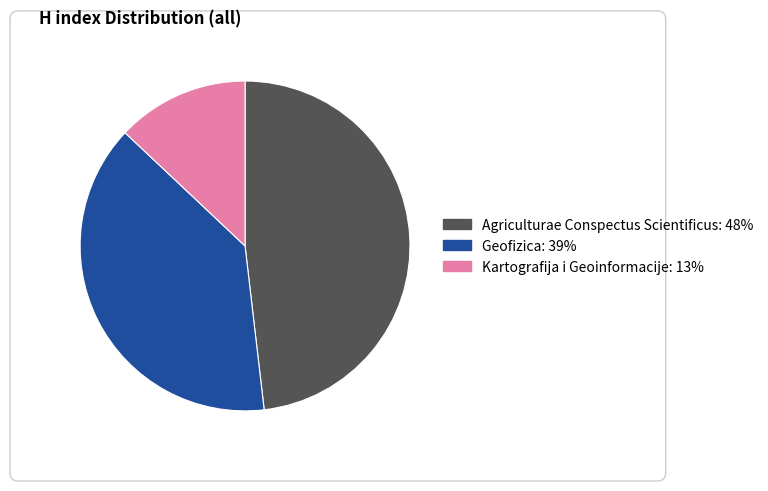

Is it true that Kartografija i Geoinformacije is 25% of the pie?

False